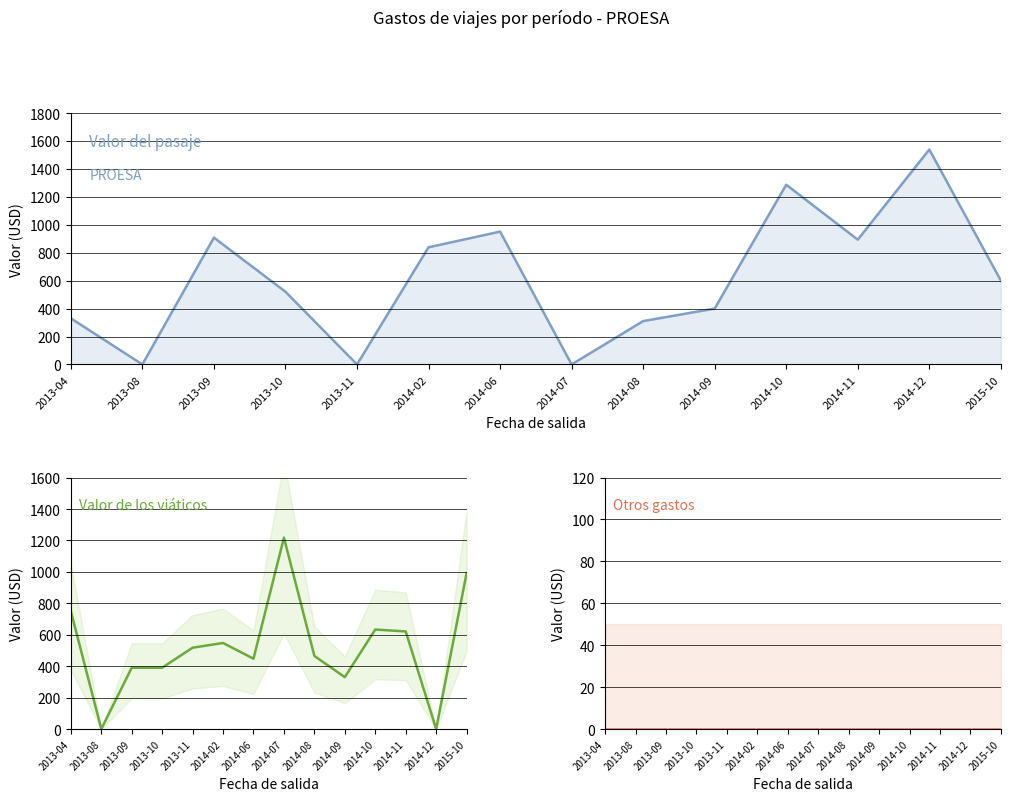

What is the label of the 1st point from the right?

2015-10